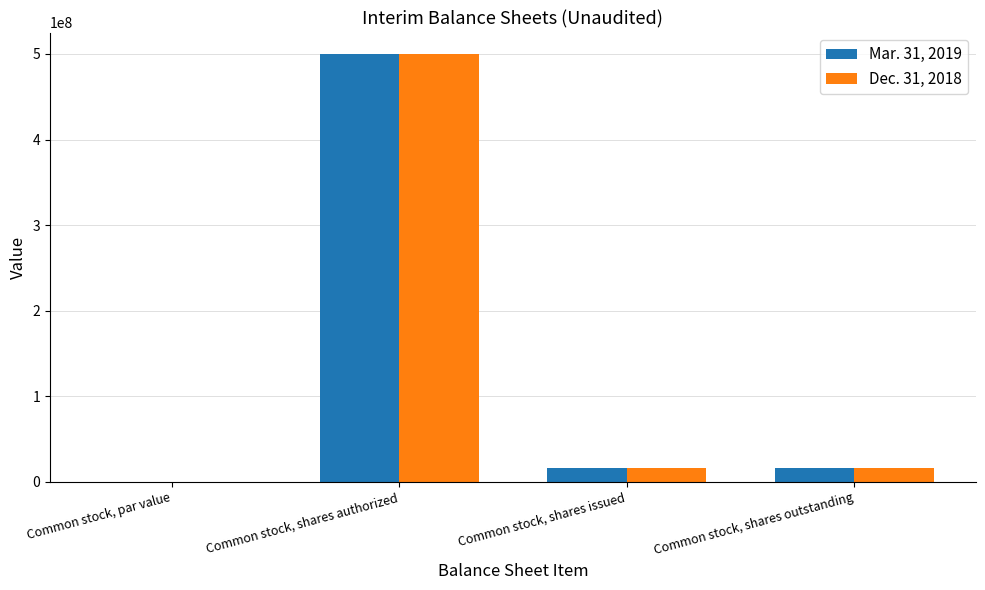

At which label does Mar. 31, 2019 first exceed 16757565?

Common stock, shares authorized